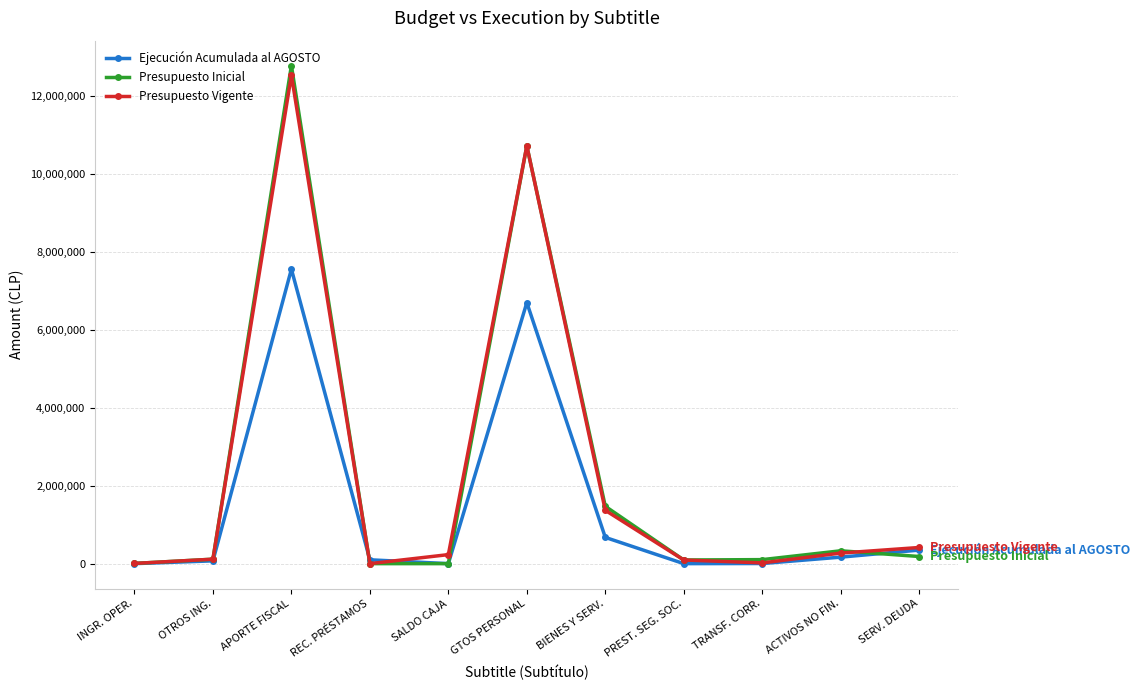

The Ejecución Acumulada al AGOSTO series shows 0 at SALDO CAJA. True or false?

True